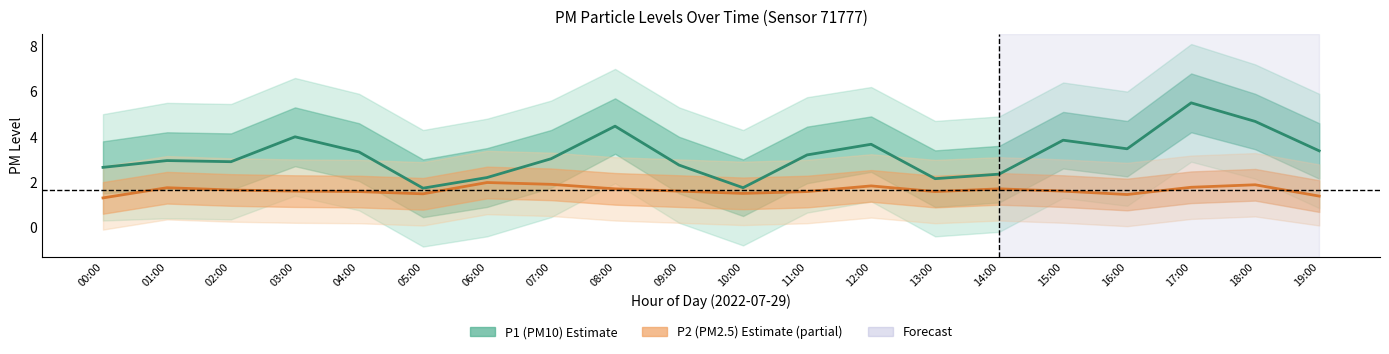

What is the total value across all series at 04:00?

4.9